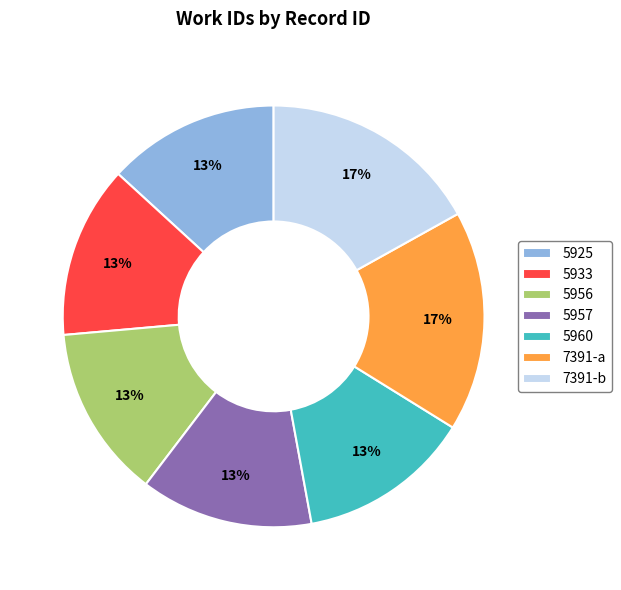

To the nearest percent, what is the average slice percentage?

14%